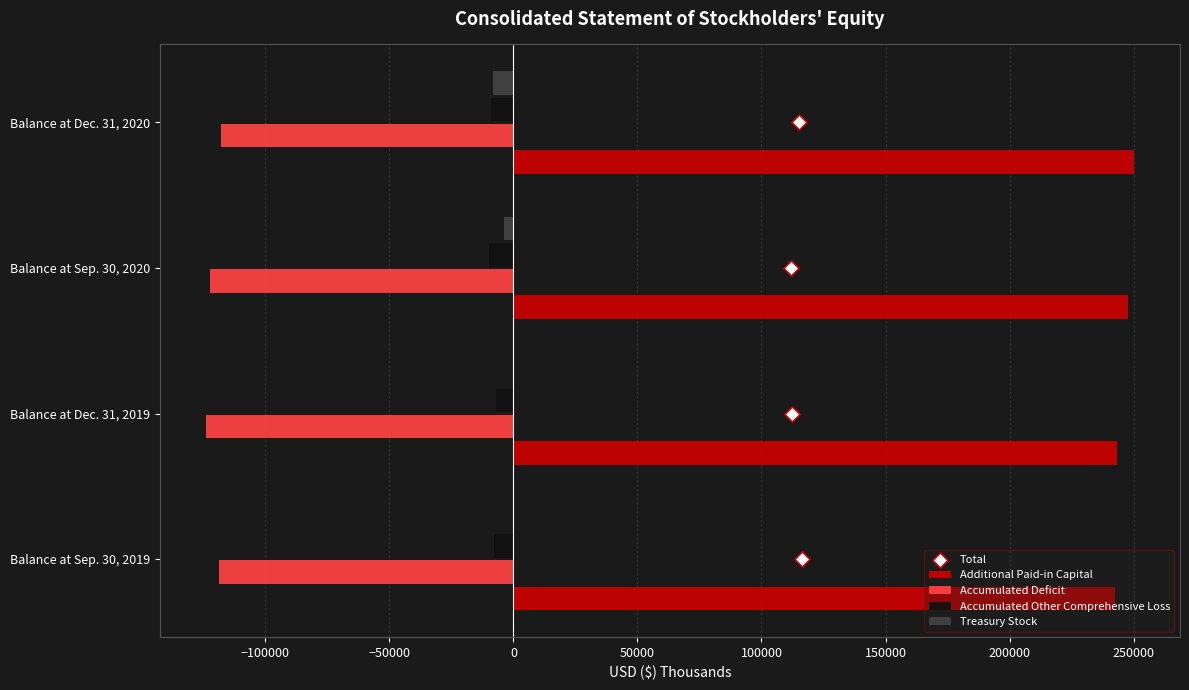

What is the sum of all Treasury Stock values?

-12238